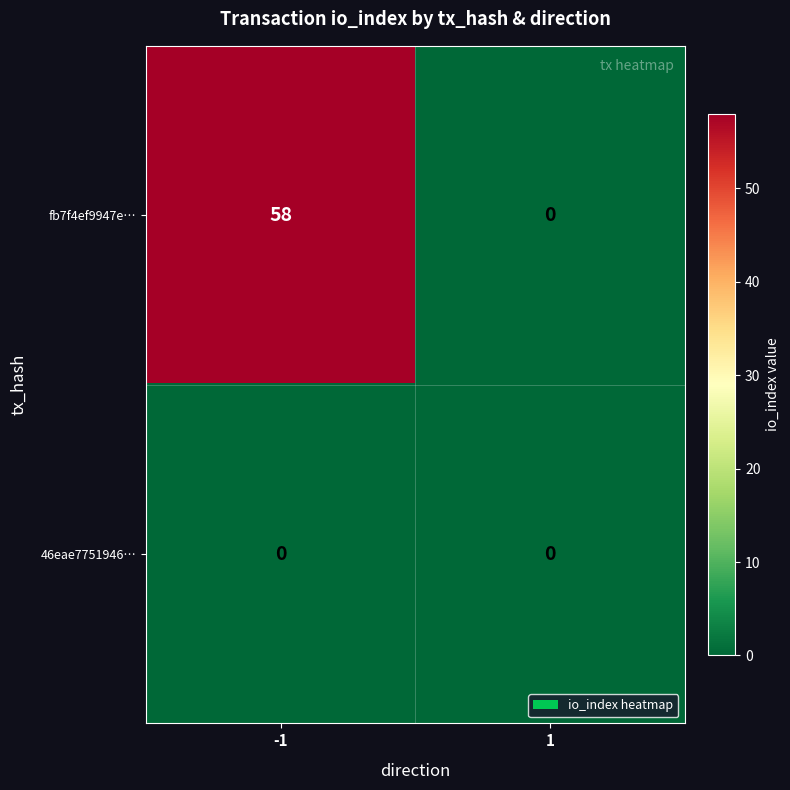

The value of fb7f4ef9947e… at -1 is 58. True or false?

True